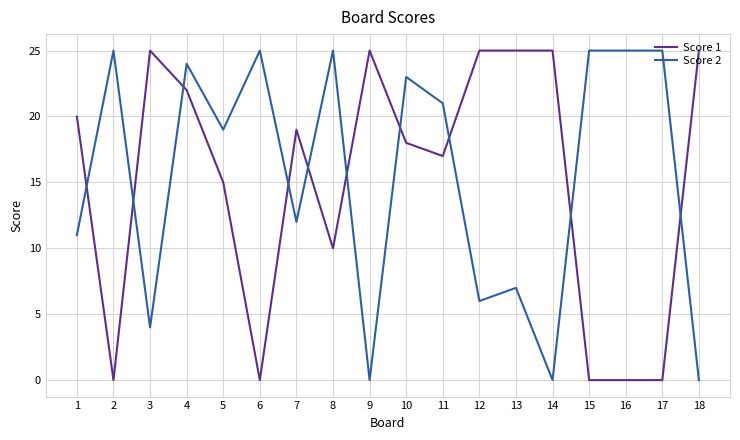

Reading right to left, what are all the values shown in this chart?

Score 1: 18=25	17=0	16=0	15=0	14=25	13=25	12=25	11=17	10=18	9=25	8=10	7=19	6=0	5=15	4=22	3=25	2=0	1=20
Score 2: 18=0	17=25	16=25	15=25	14=0	13=7	12=6	11=21	10=23	9=0	8=25	7=12	6=25	5=19	4=24	3=4	2=25	1=11